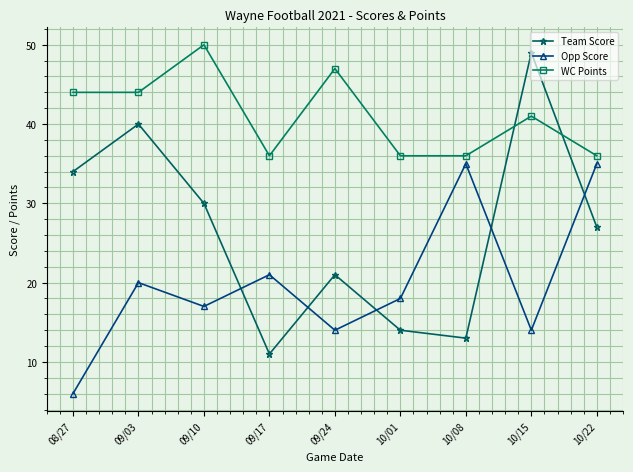

True or false: Opp Score and WC Points cross at least once.

False